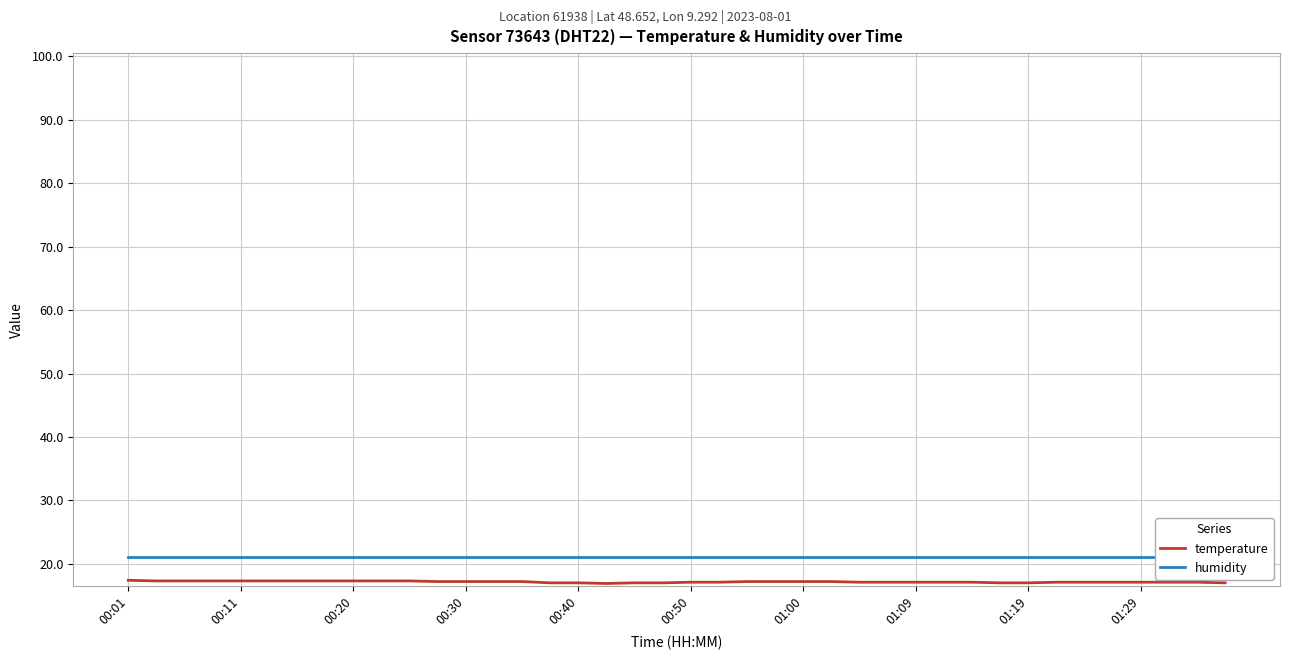

What is the sum of the temperature values at 22 and 13?

34.4